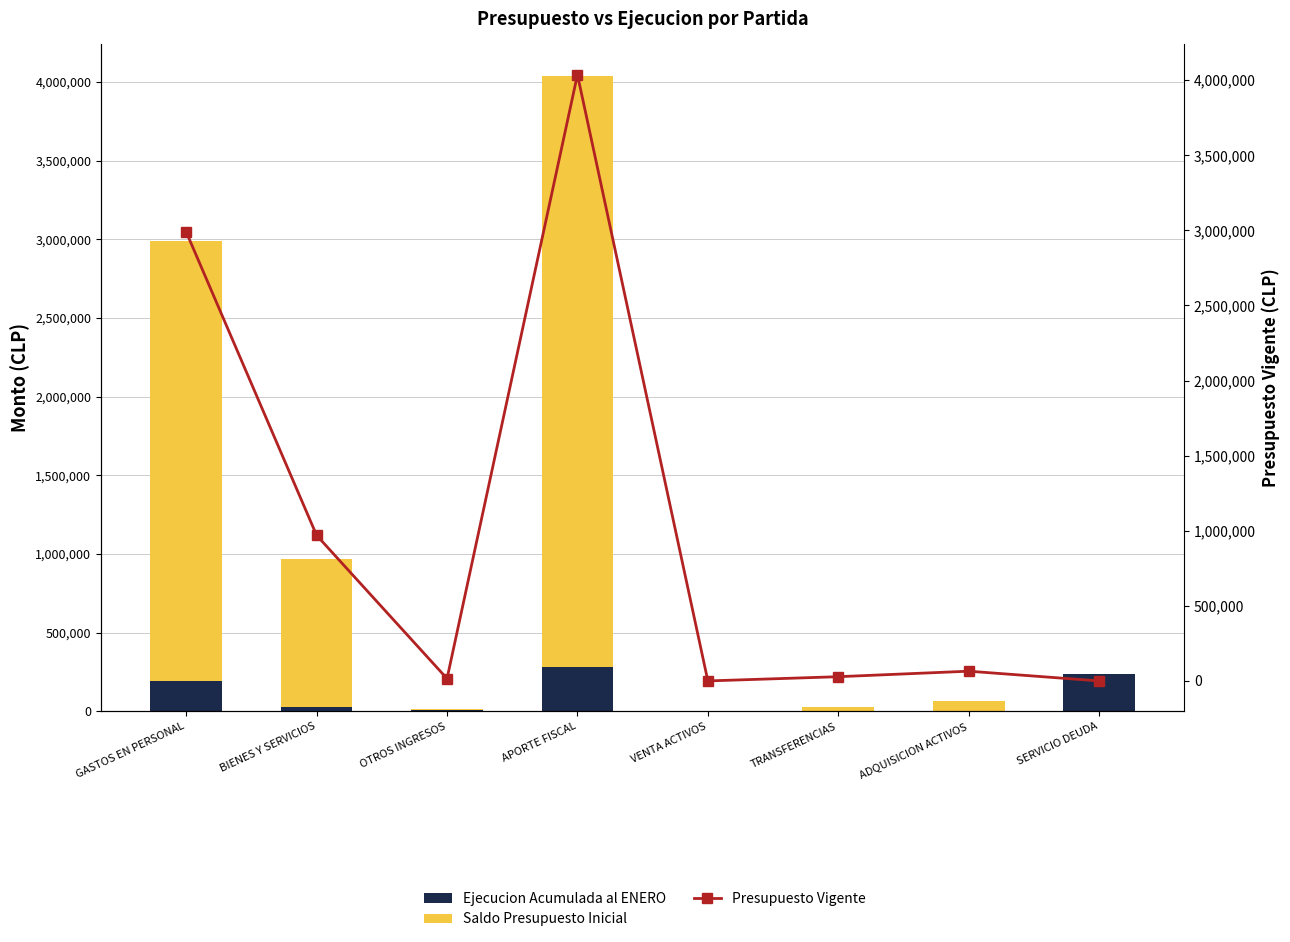

At which category is the sum across all series the highest?

APORTE FISCAL